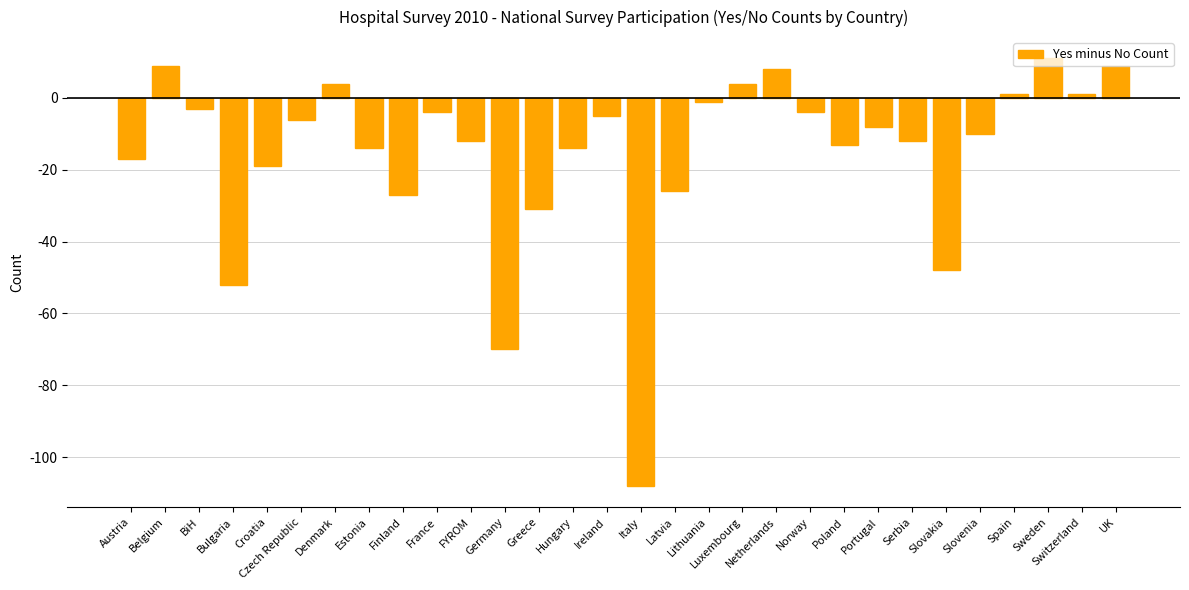

Reading left to right, what are all the values shown in this chart?

-17	9	-3	-52	-19	-6	4	-14	-27	-4	-12	-70	-31	-14	-5	-108	-26	-1	4	8	-4	-13	-8	-12	-48	-10	1	11	1	9